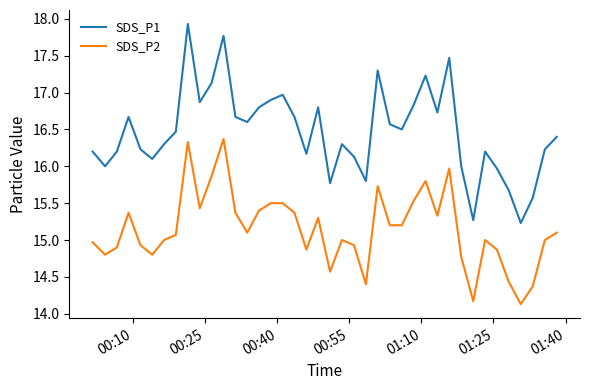

True or false: SDS_P2 and SDS_P1 cross at least once.

False